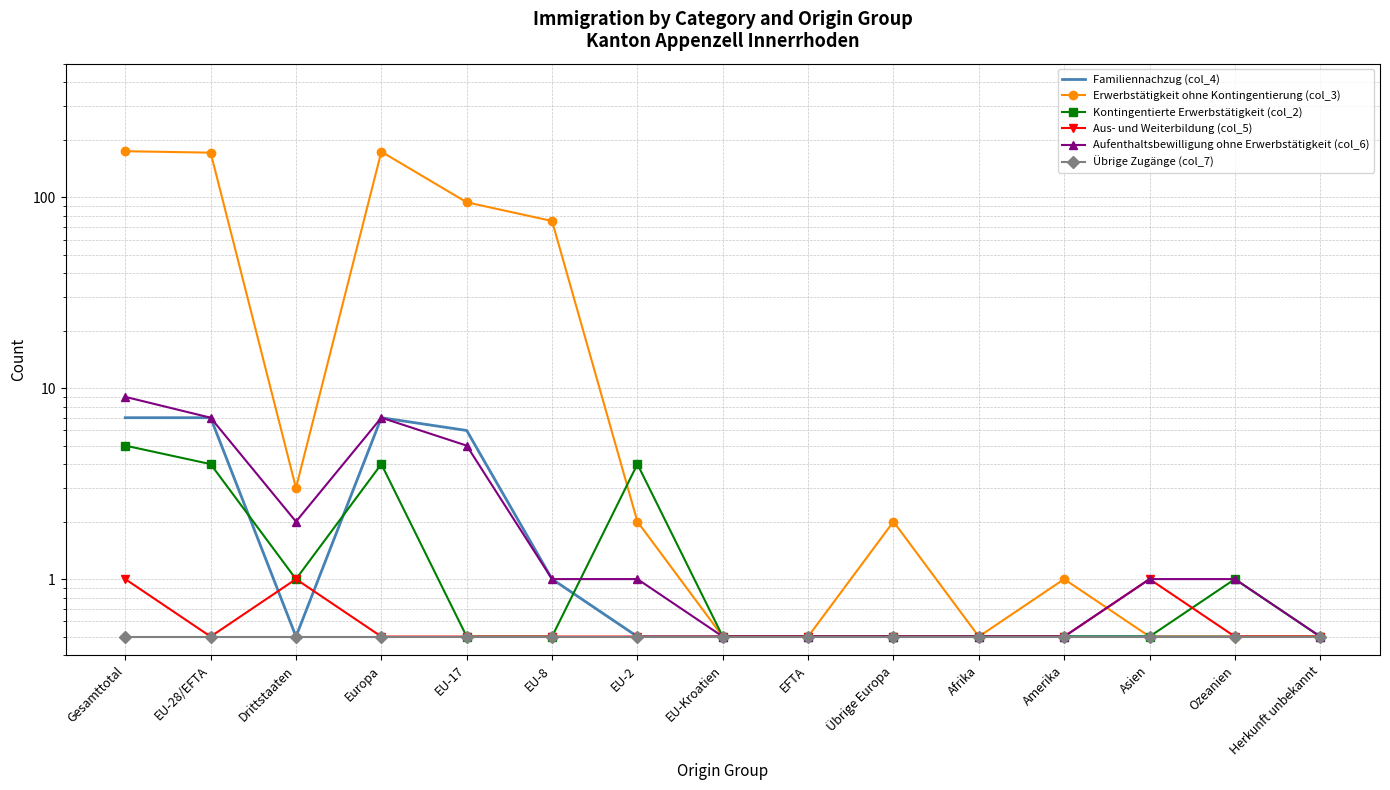

What is the spread (max minus min) of values at EU-28/EFTA?

170.5